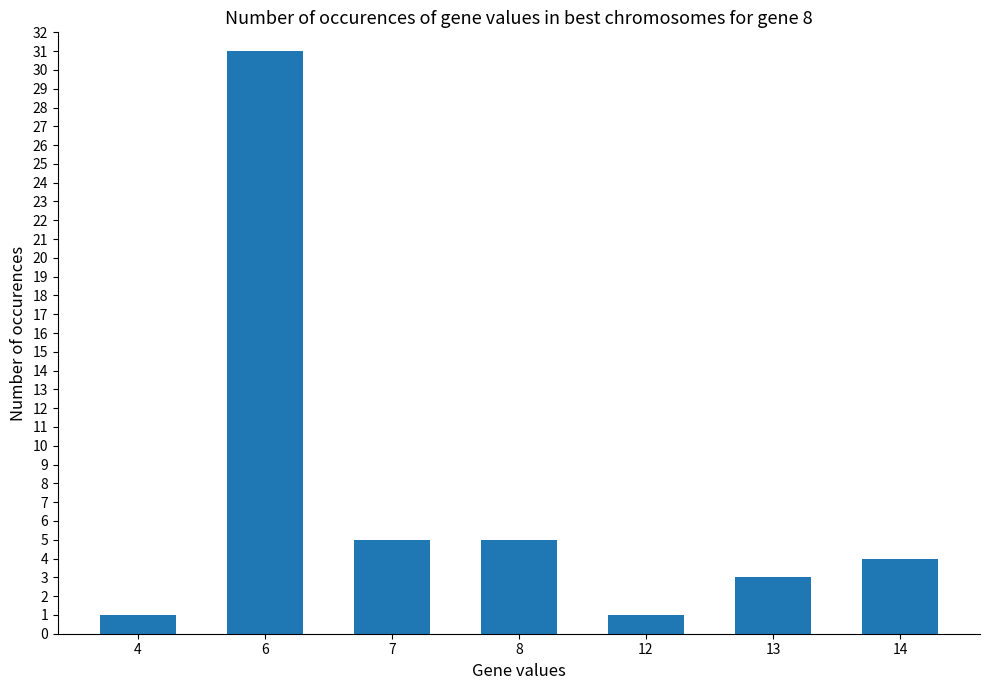

Count the number of categories in the chart.

7